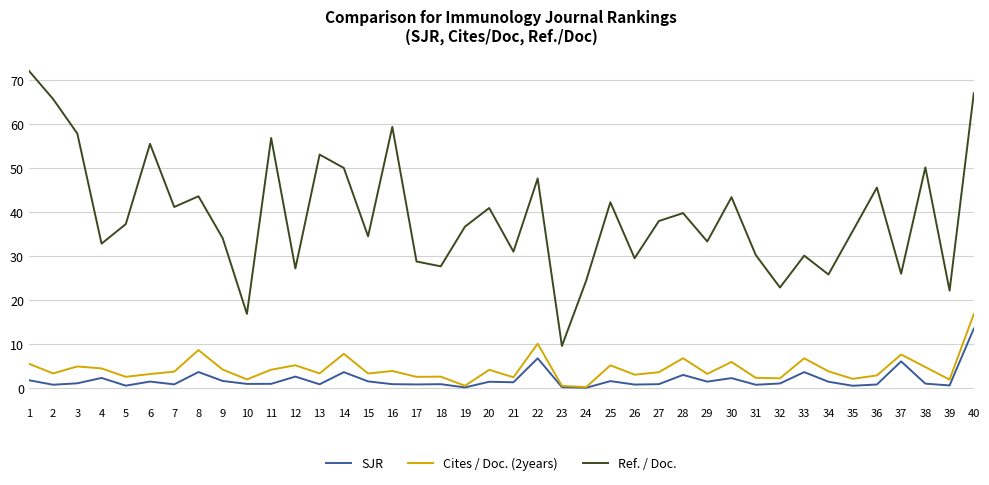

At 6, list the series in order from largest to smallest.

Ref. / Doc., Cites / Doc. (2years), SJR